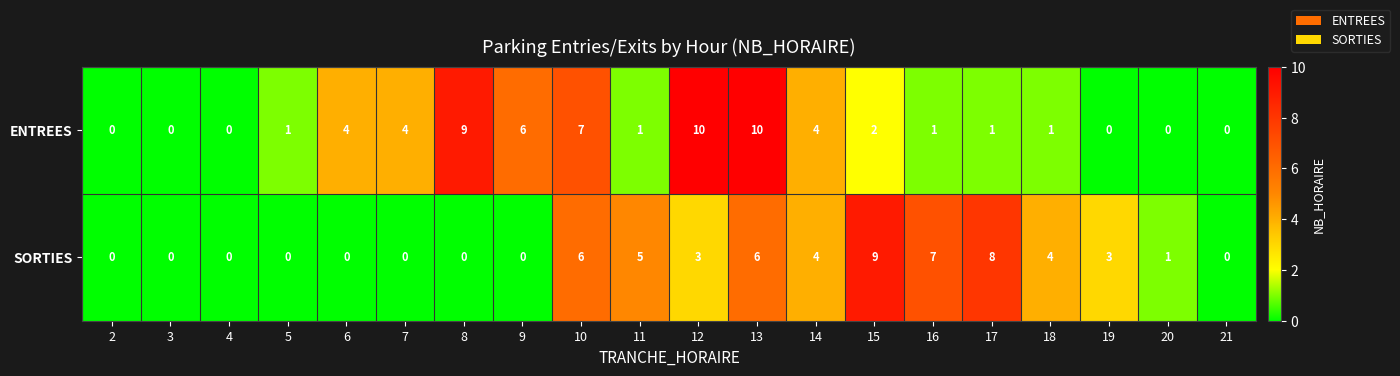

The ENTREES series shows 2 at 16. True or false?

False